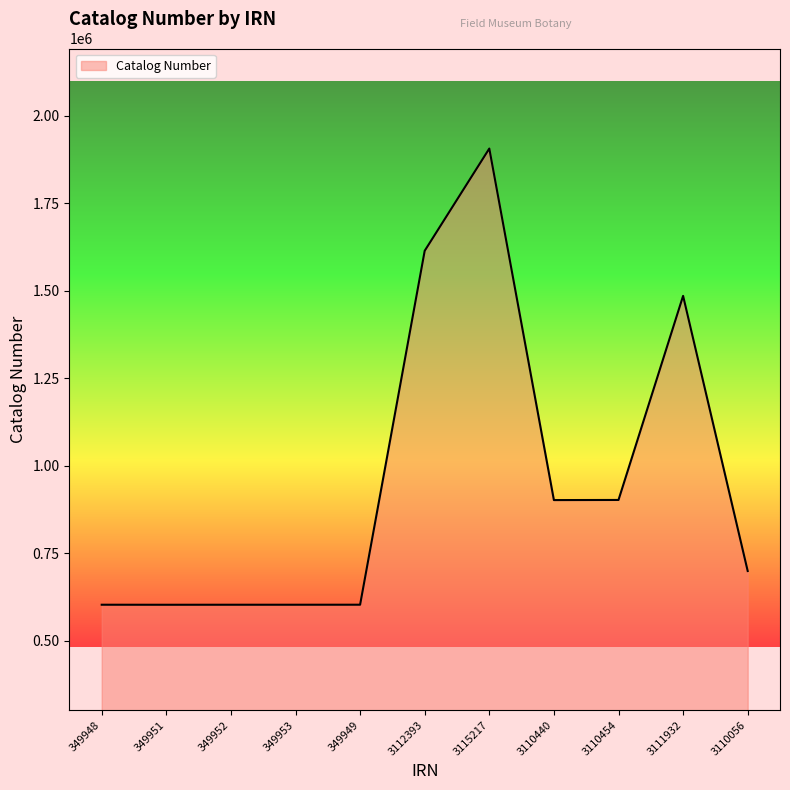

Between 349951 and 3110454, which is larger?

3110454